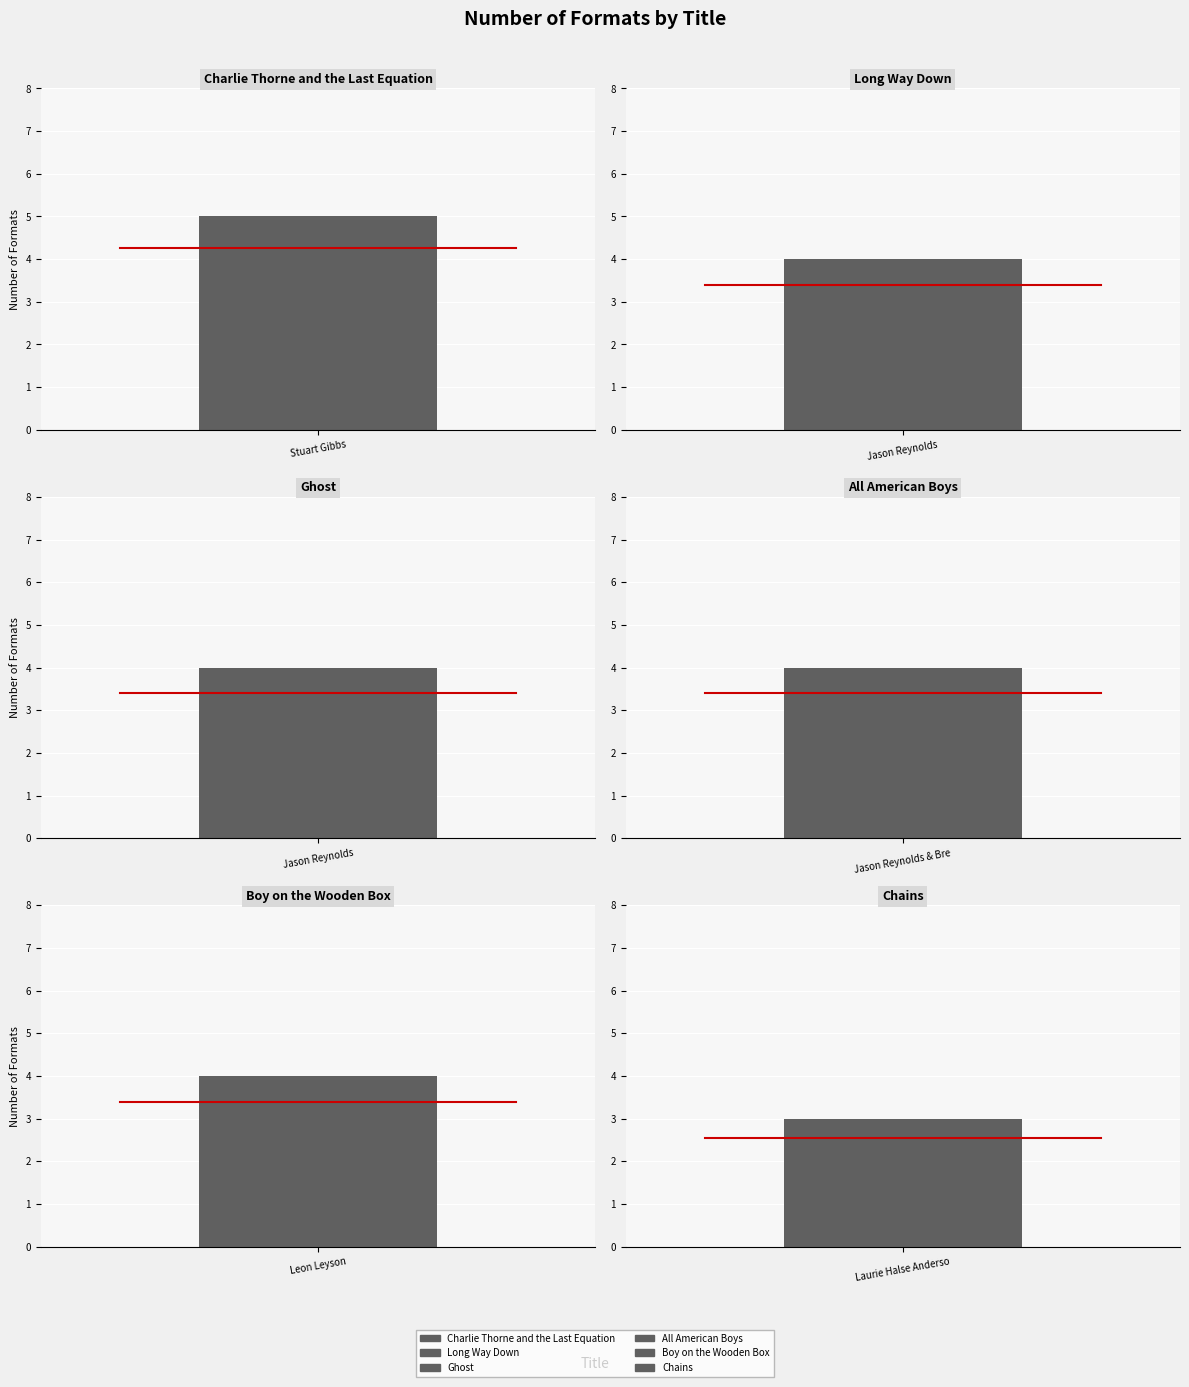

Rank the categories by value from highest to lowest.

Charlie Thorne and the Last Equation, Long Way Down, Ghost, All American Boys, Boy on the Wooden Box, Chains